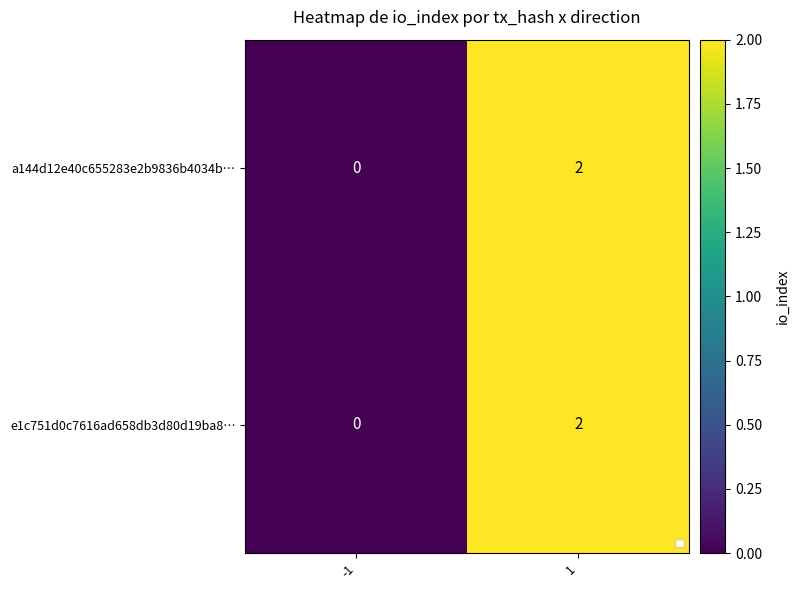

At which label does a144d12e40c655283e2b9836b4034b… reach its minimum?

-1